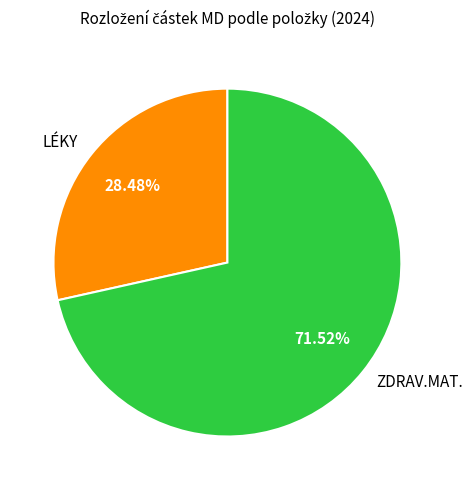

How many segments does this pie chart have?

2